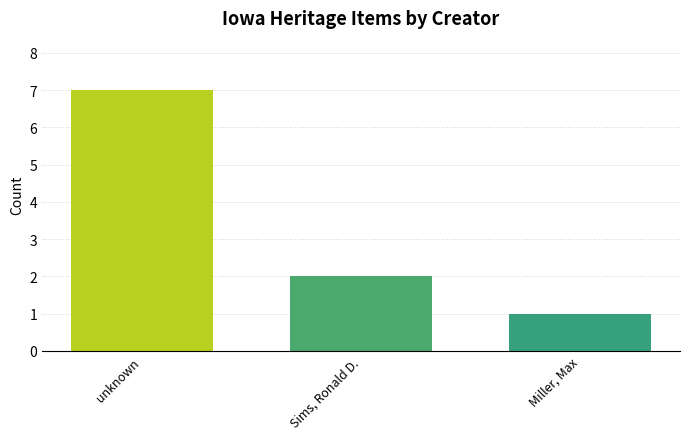

What is the change in value from unknown to Sims, Ronald D.?

-5